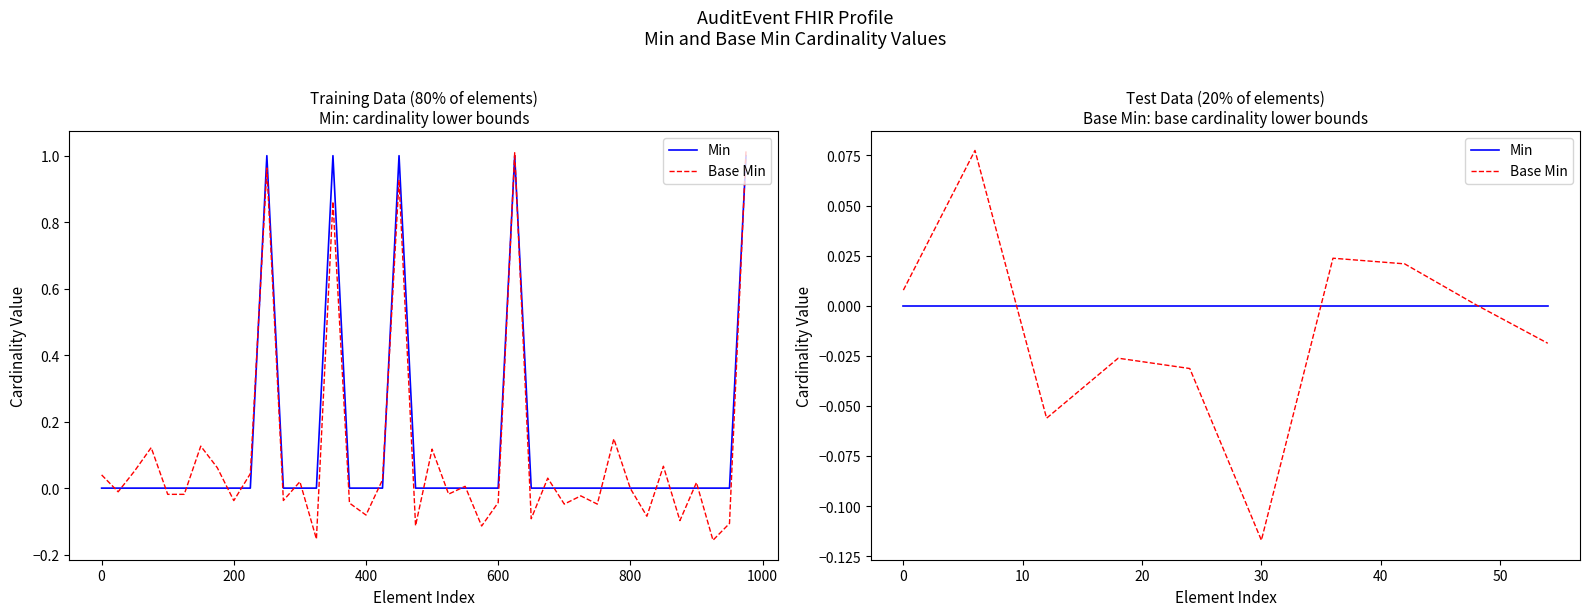

Between 1000 and −200, which is larger?

1000